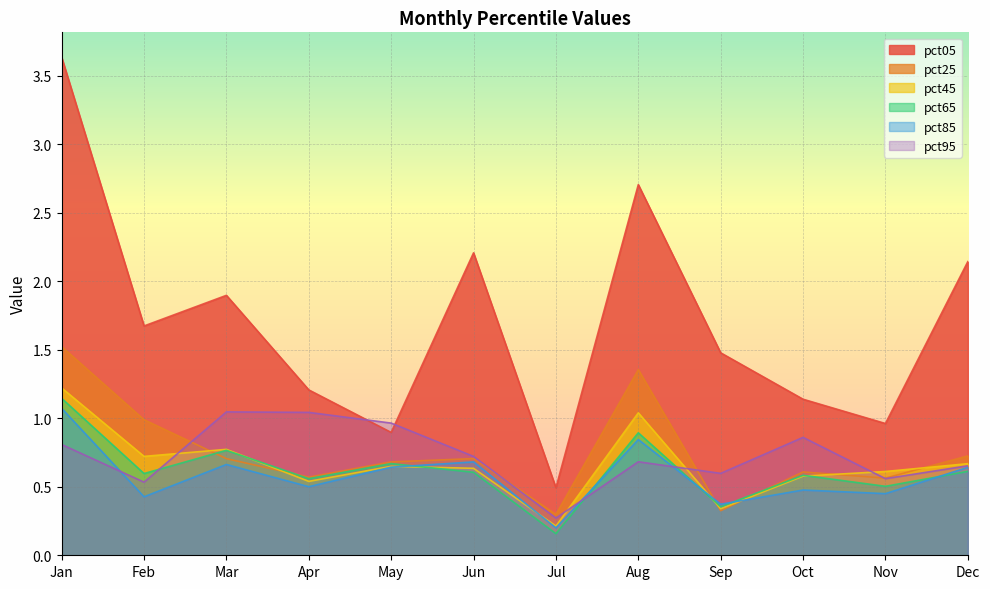

Reading right to left, list all the values displayed in this chart.

pct05: Dec=2.1	Nov=1.0	Oct=1.1	Sep=1.5	Aug=2.7	Jul=0.5	Jun=2.2	May=0.9	Apr=1.2	Mar=1.9	Feb=1.7	Jan=3.6
pct25: Dec=0.7	Nov=0.6	Oct=0.6	Sep=0.3	Aug=1.4	Jul=0.3	Jun=0.7	May=0.7	Apr=0.6	Mar=0.7	Feb=1.0	Jan=1.5
pct45: Dec=0.7	Nov=0.6	Oct=0.6	Sep=0.3	Aug=1.0	Jul=0.2	Jun=0.6	May=0.6	Apr=0.5	Mar=0.8	Feb=0.7	Jan=1.2
pct65: Dec=0.6	Nov=0.5	Oct=0.6	Sep=0.4	Aug=0.9	Jul=0.2	Jun=0.6	May=0.7	Apr=0.6	Mar=0.8	Feb=0.6	Jan=1.1
pct85: Dec=0.6	Nov=0.4	Oct=0.5	Sep=0.4	Aug=0.8	Jul=0.2	Jun=0.7	May=0.6	Apr=0.5	Mar=0.7	Feb=0.4	Jan=1.1
pct95: Dec=0.7	Nov=0.6	Oct=0.9	Sep=0.6	Aug=0.7	Jul=0.3	Jun=0.7	May=1.0	Apr=1.0	Mar=1.0	Feb=0.5	Jan=0.8